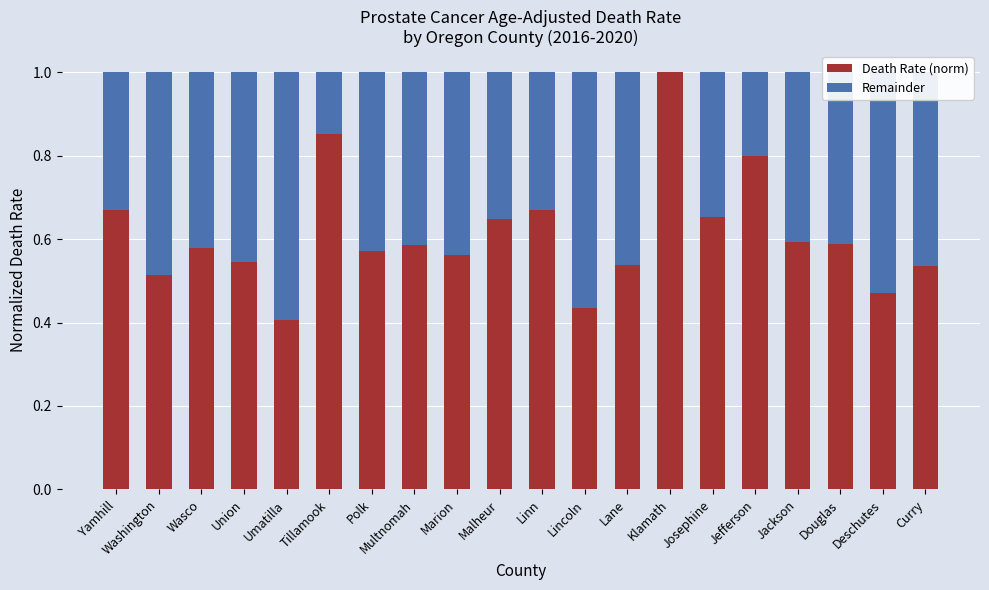

Does the chart contain stacked bars?

Yes